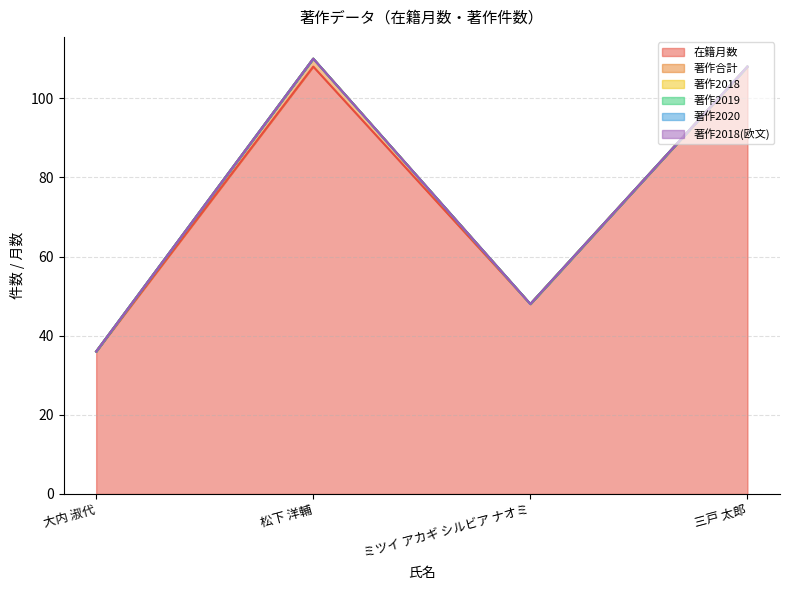

True or false: 在籍月数 has a value of 108 at 松下 洋輔.

True